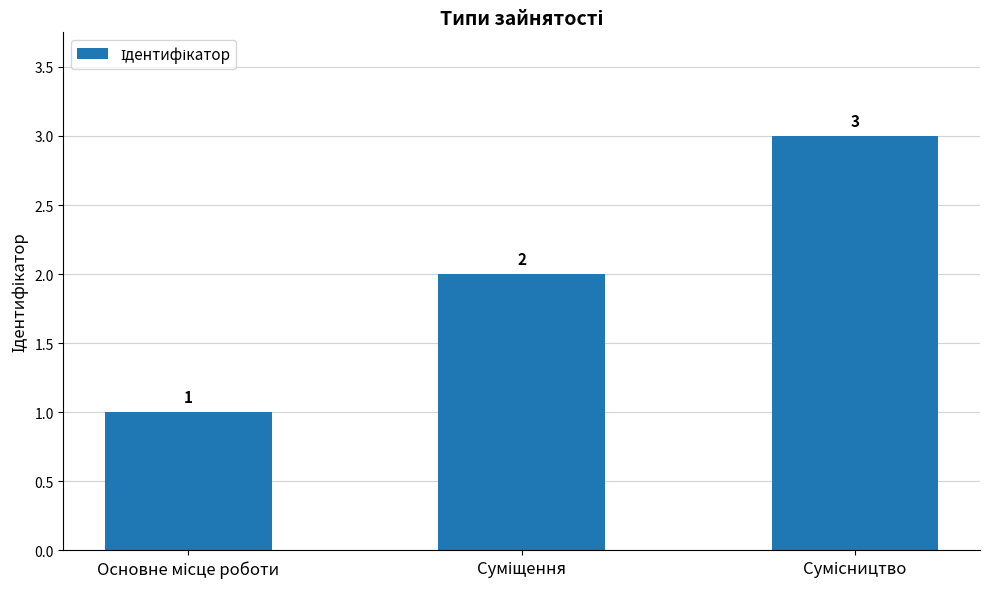

Count the values in the range 1 to 3.

3